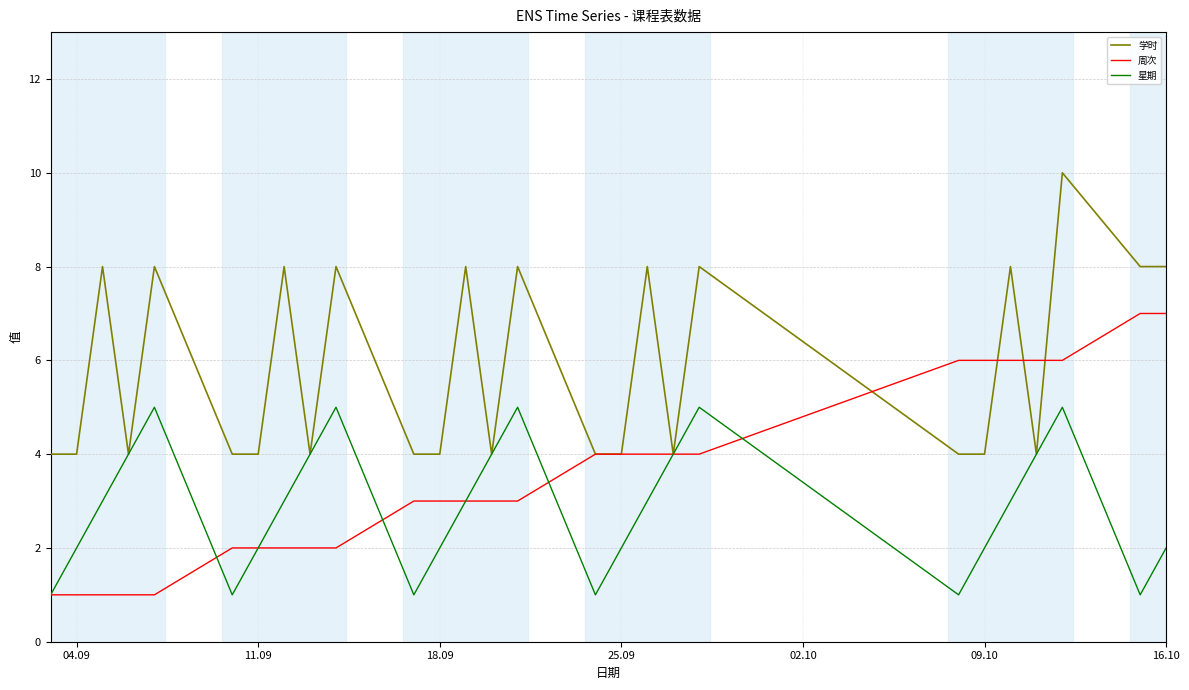

List the series in order of their peak value, highest first.

学时, 周次, 星期